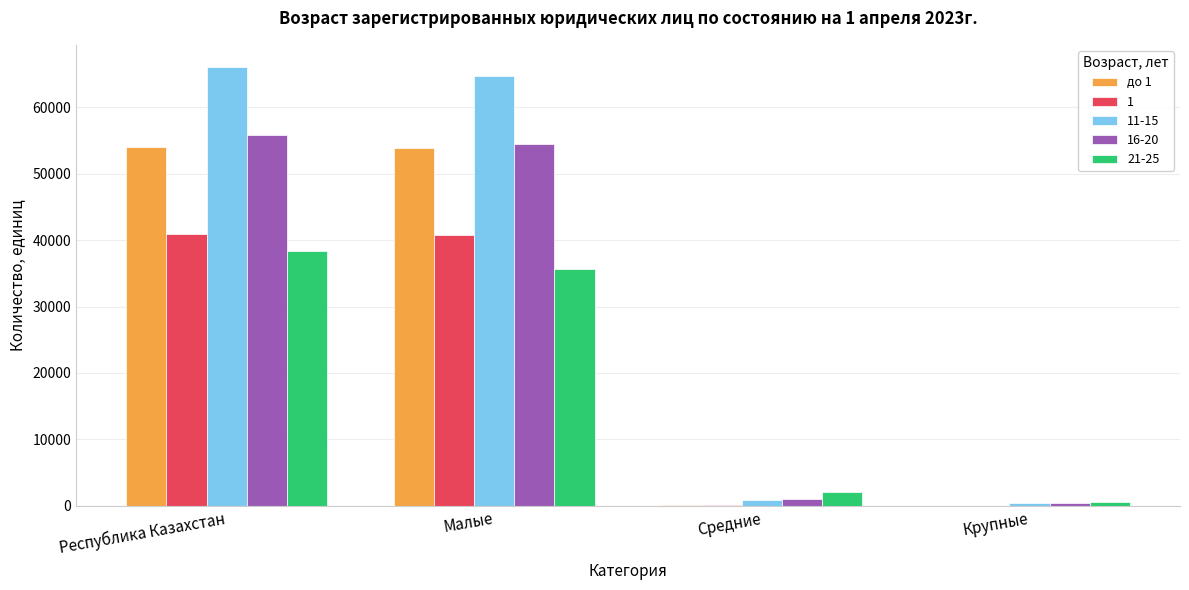

What is the total value across all series at Республика Казахстан?

255202